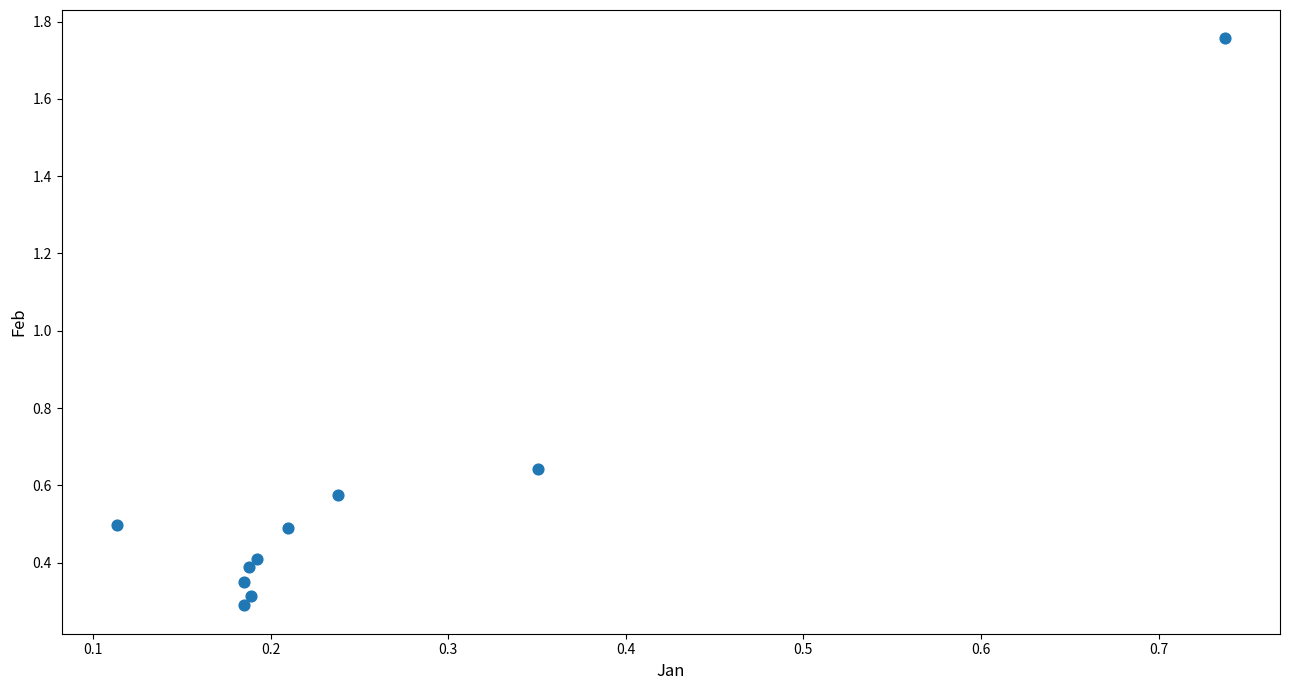

What is the range of Y values (max minus min)?

1.5